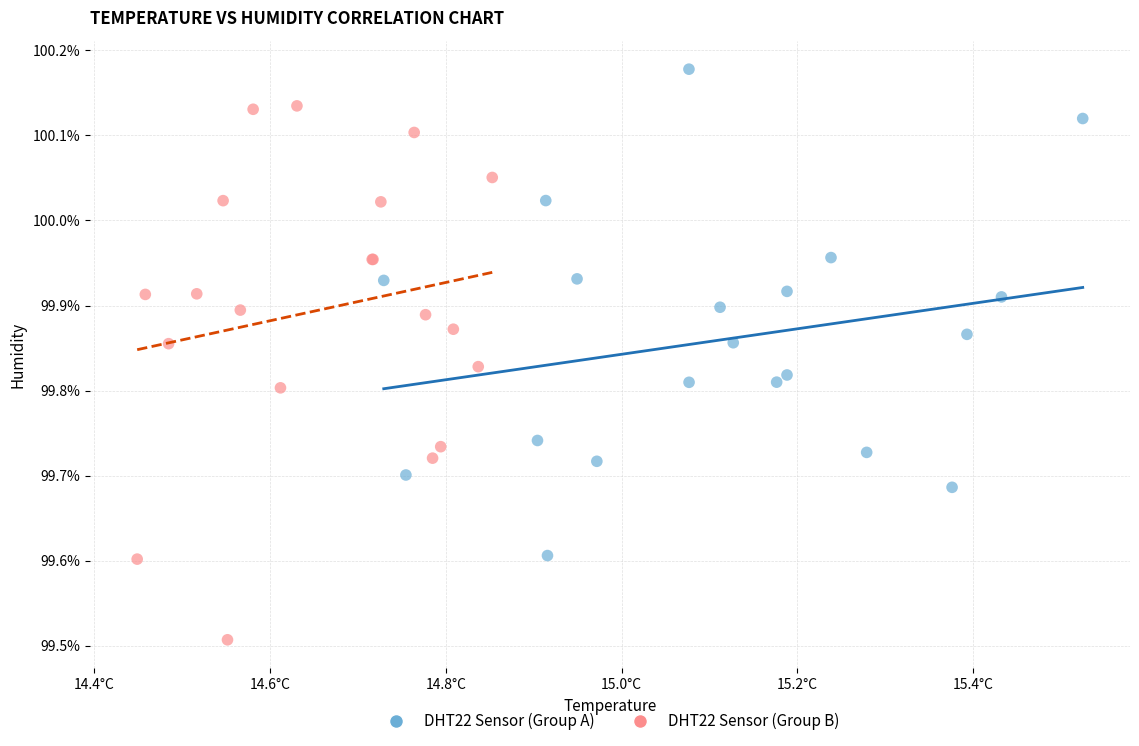

Which series contains the lowest Y value?

DHT22 Sensor (Group B)